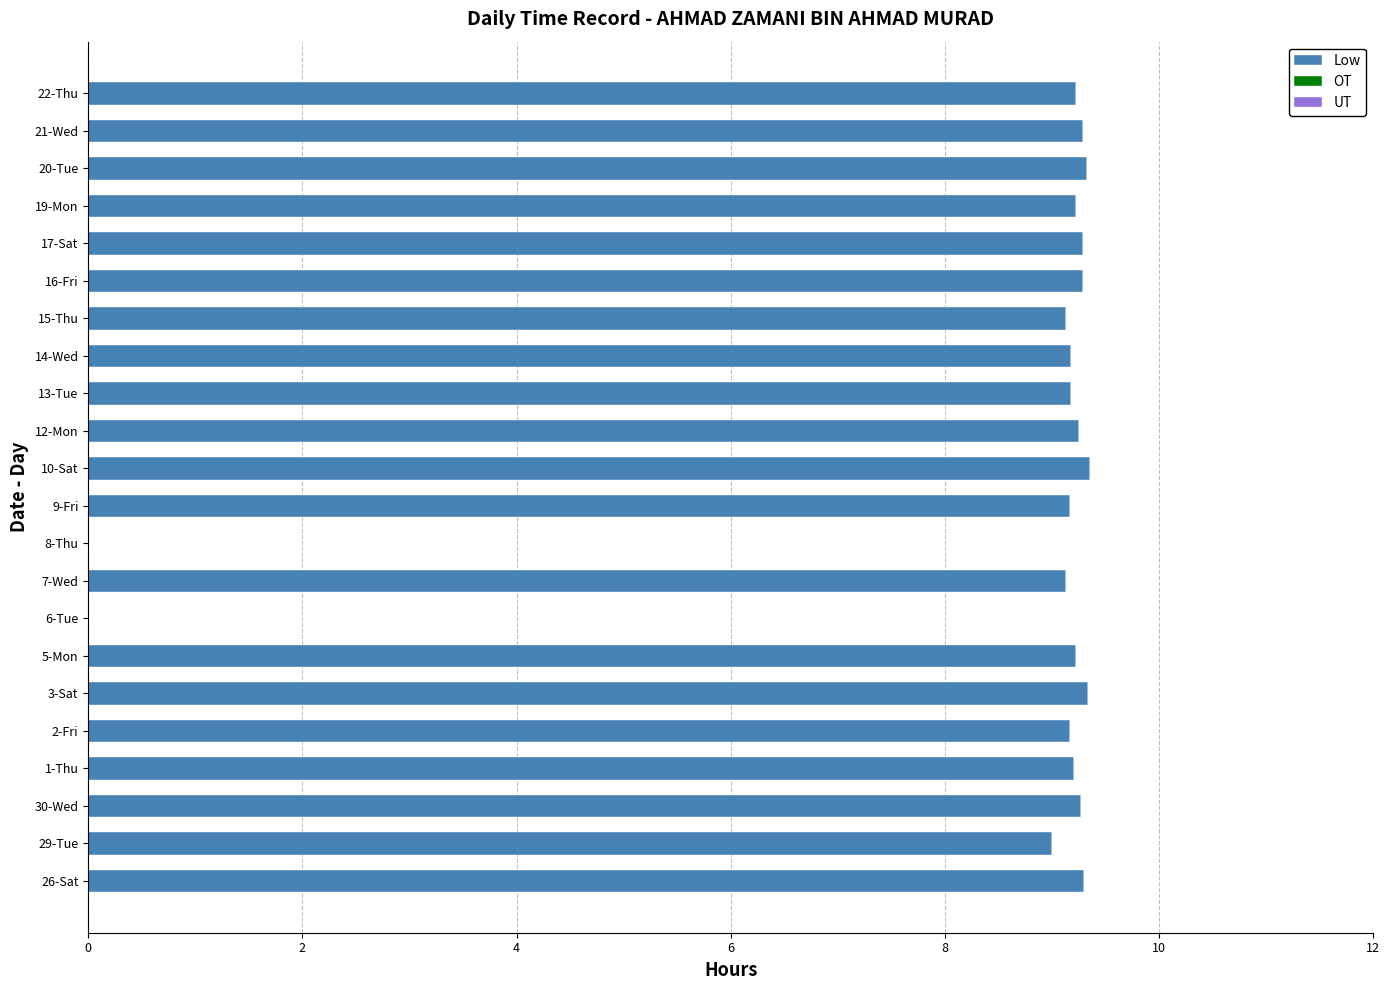

True or false: the data shows 5.7 at 6-Tue.

False